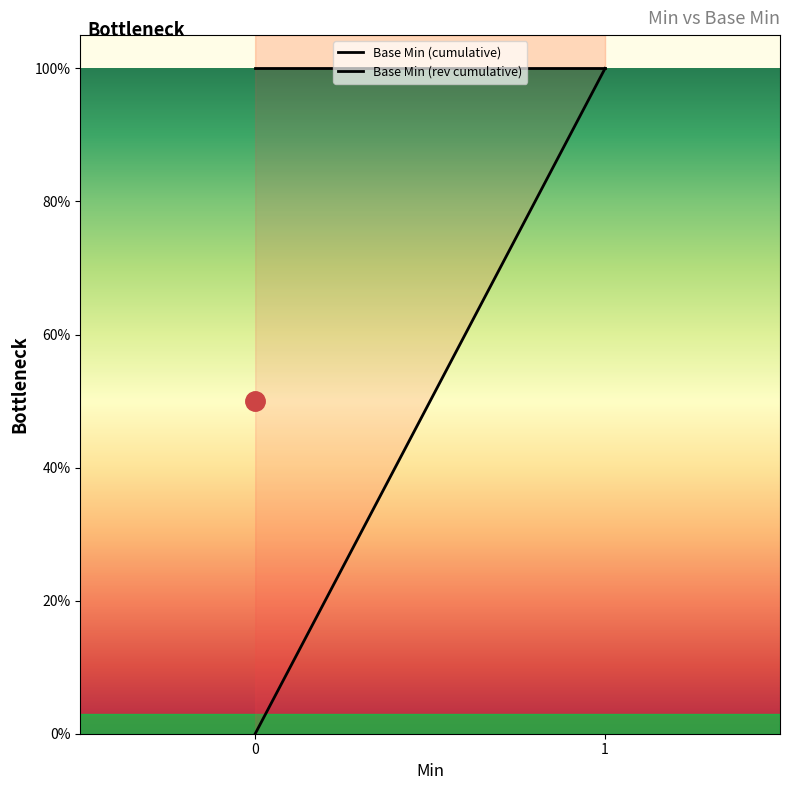

Which series has the largest total across all categories?

Base Min (rev cumulative)